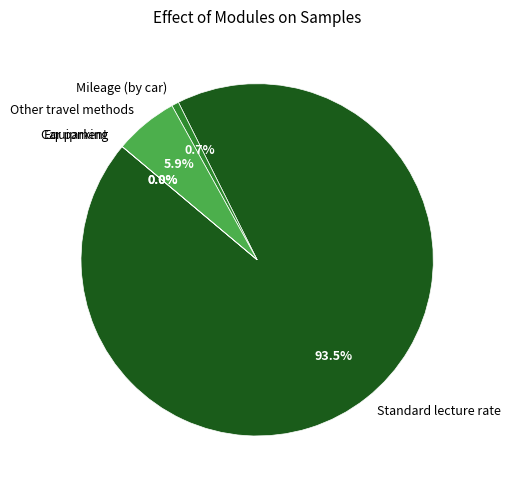

Combined, what portion of the pie is Standard lecture rate and Mileage (by car)?

94.1%